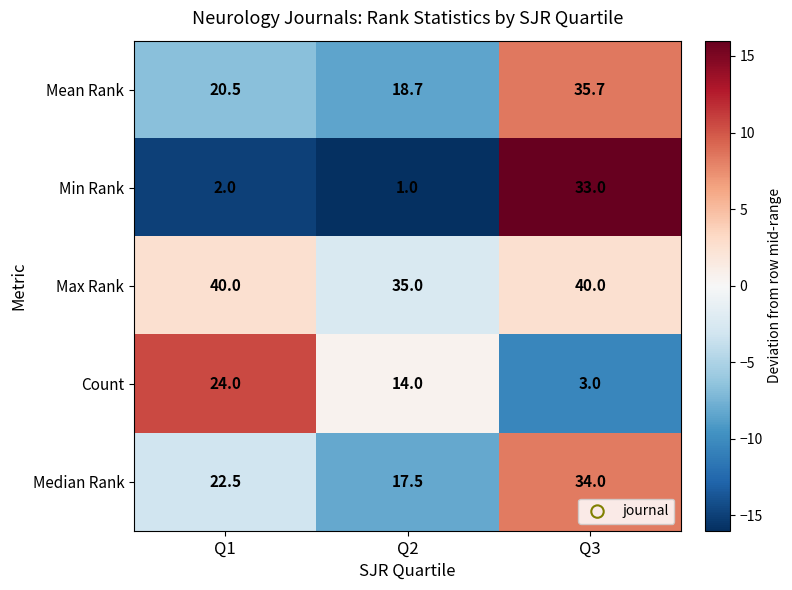

Read the Median Rank value at Q3.

34.0